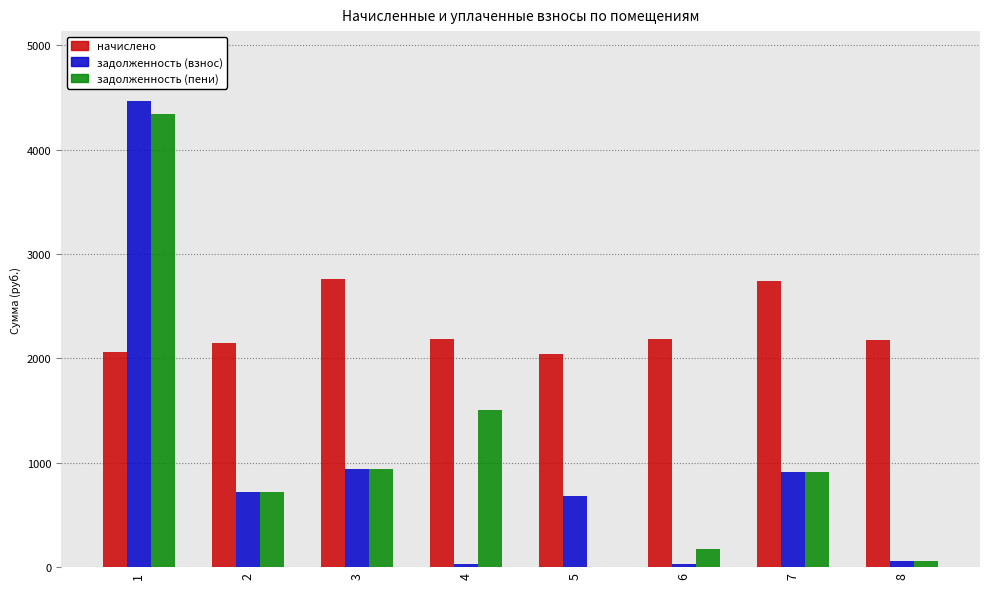

Where does the задолженность (взнос) series first go above 714?

1